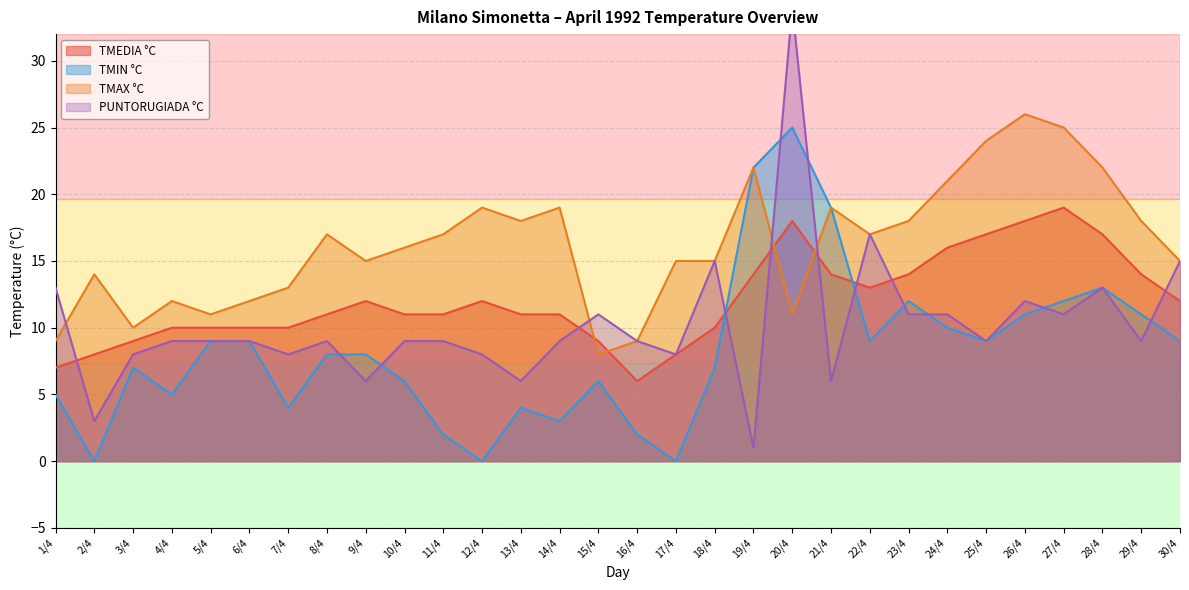

What is the sum of the PUNTORUGIADA °C values at 17/4 and 1/4?

21